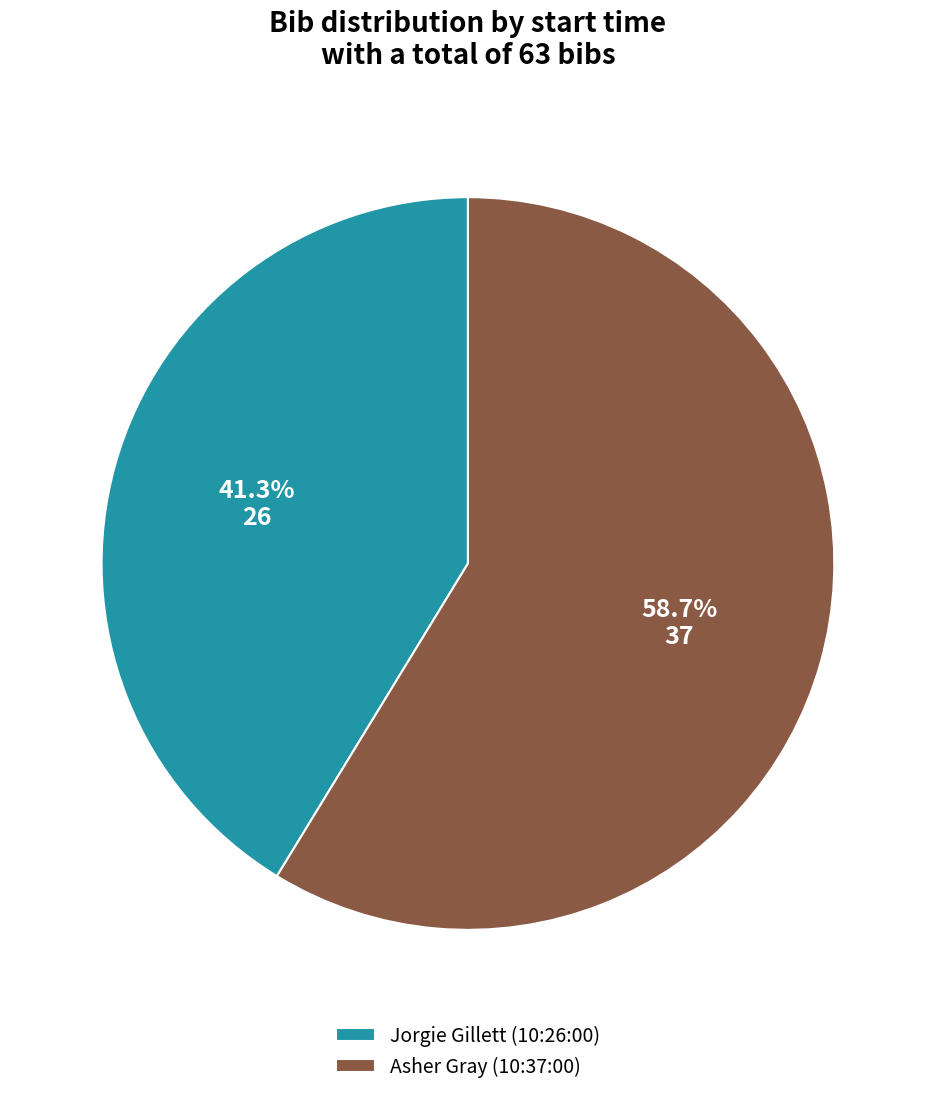

Which slice represents more than half of the pie?

Asher Gray (10:37:00)